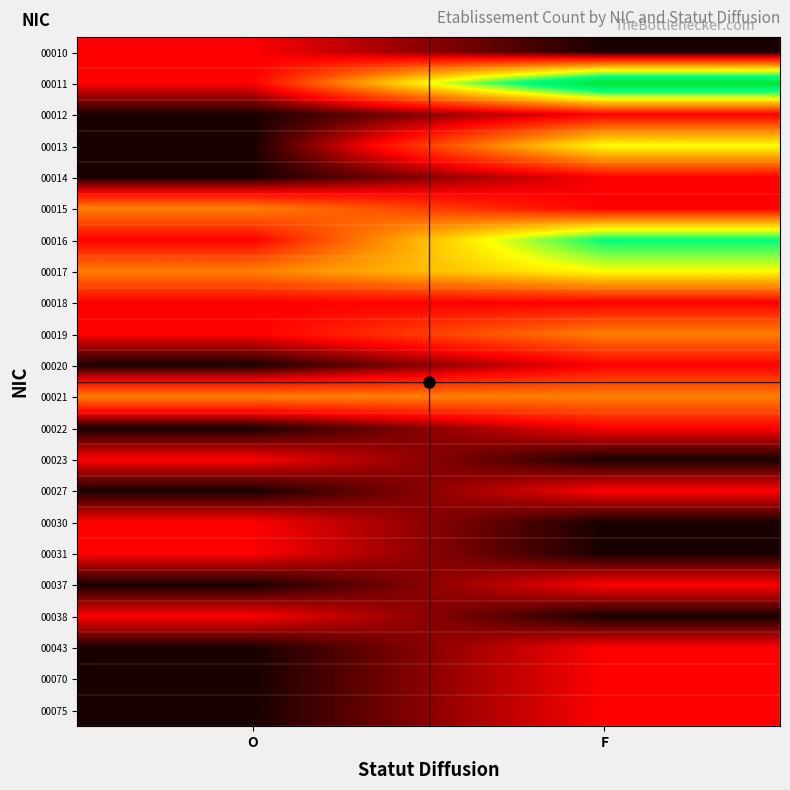

At which category does the chart reach its minimum across all series?

F